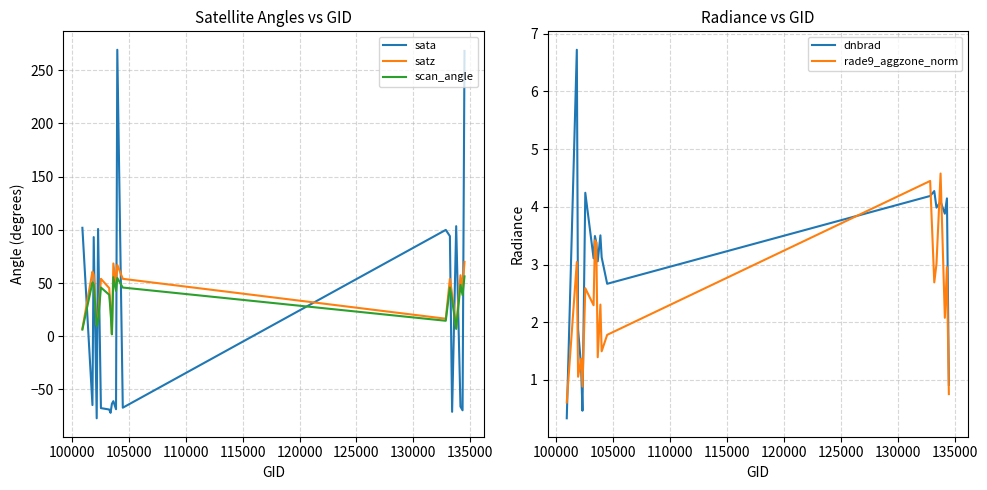

What is the highest value of the scan_angle series?

56.2